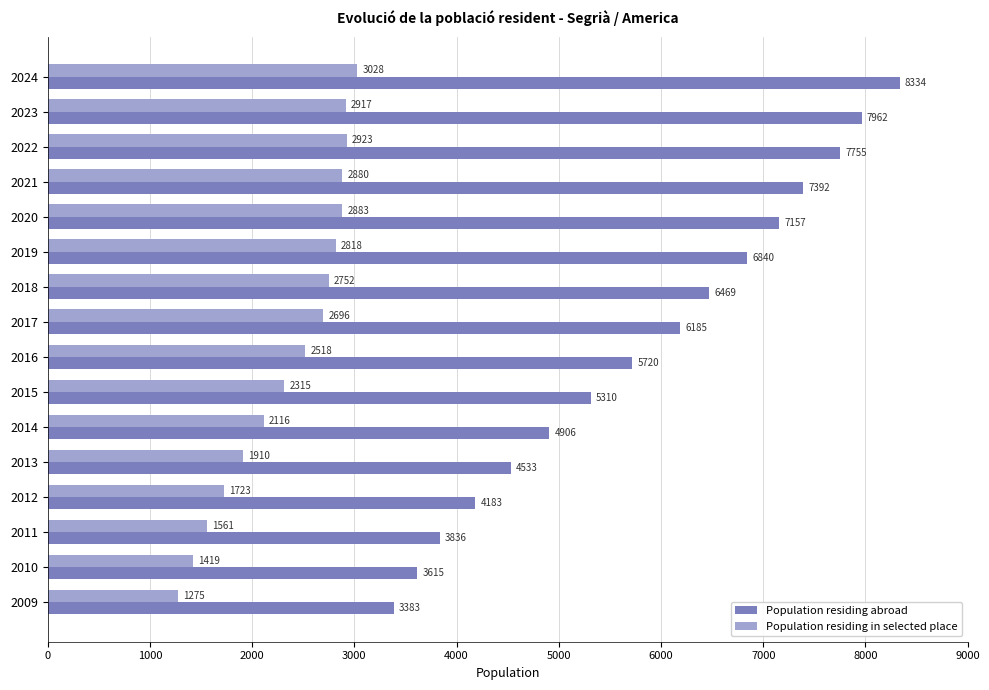

At which label does Population residing in selected place reach its minimum?

2009